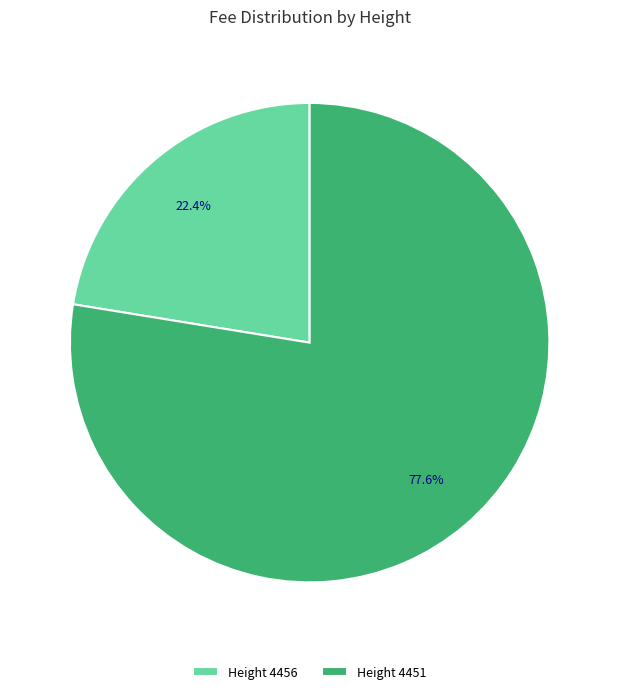

Between Height 4456 and Height 4451, which is larger?

Height 4451